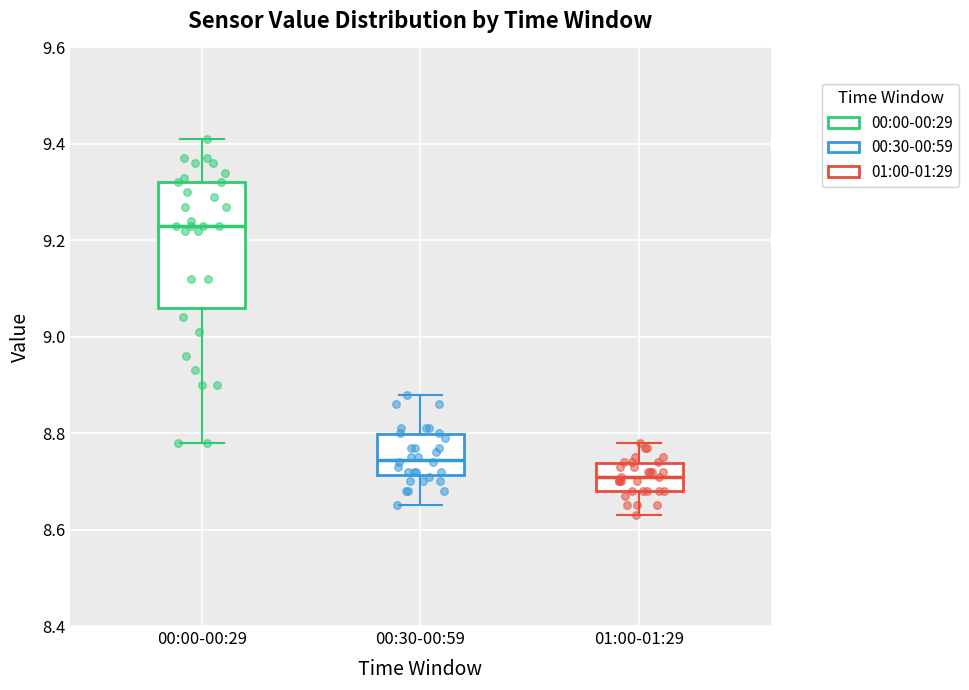

Reading left to right, read every box against the y-axis: the position of its median line, the range the box covers, and the ends of its whiskers. The values are not printed on the chart, so give them approximately, as read against the axis.

00:00-00:29: median 9.24, box 9.06 to 9.32, whiskers 8.78 to 9.42
00:30-00:59: median 8.74, box 8.72 to 8.80, whiskers 8.66 to 8.88
01:00-01:29: median 8.72, box 8.68 to 8.74, whiskers 8.64 to 8.78